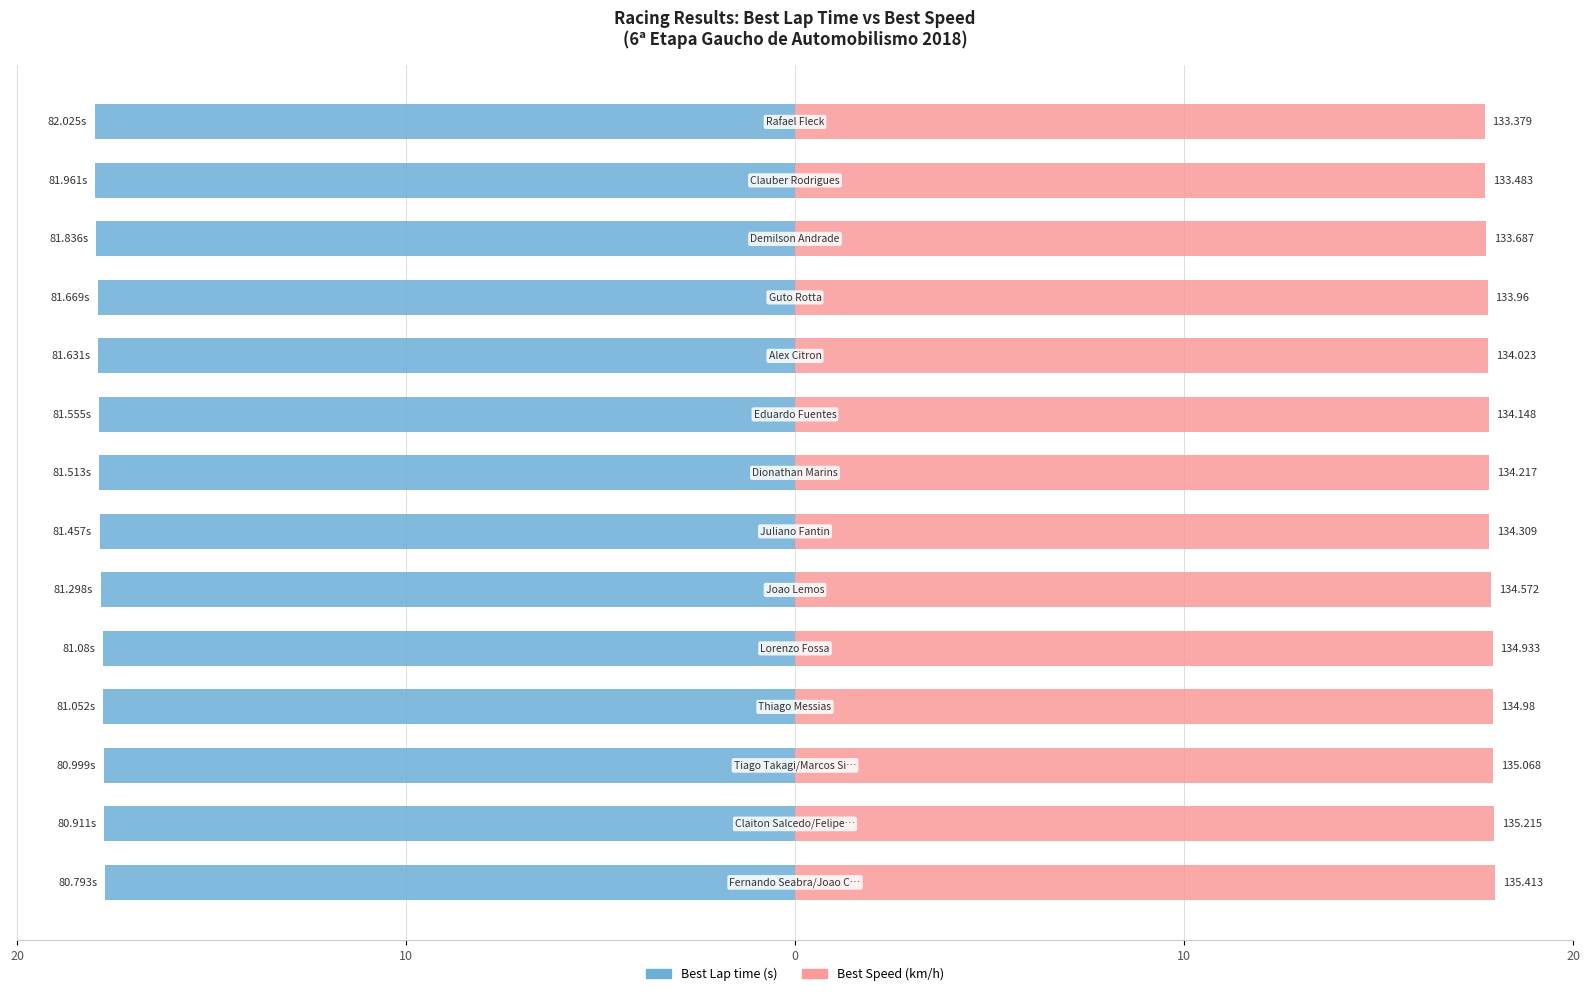

What is the average value of the Best Speed series?

17.9